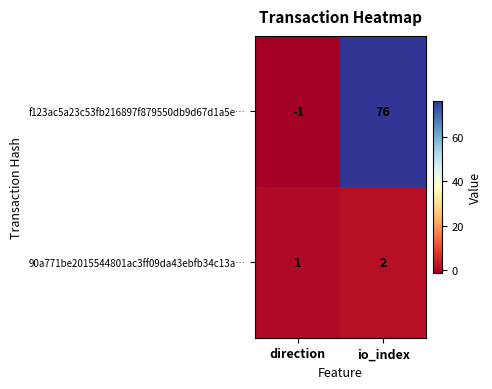

What is the difference between the maximum and minimum values in the f123ac5a23c53fb216897f879550db9d67d1a5e… series?

77